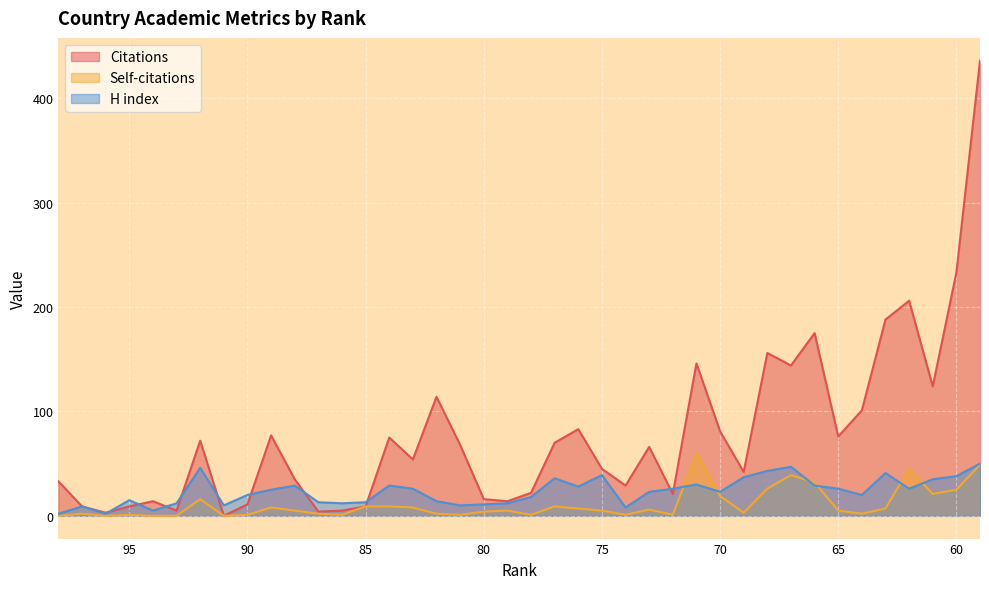

Reading left to right, extract all data points from this chart.

Citations: 98=33	97=9	96=3	95=9	94=14	93=5	92=72	91=0	90=11	89=77	88=35	87=4	86=5	85=9	84=75	83=54	82=114	81=68	80=16	79=14	78=22	77=70	76=83	75=45	74=29	73=66	72=21	71=146	70=81	69=42	68=156	67=144	66=175	65=76	64=101	63=188	62=206	61=124	60=233	59=436
Self-citations: 98=0	97=2	96=0	95=1	94=0	93=0	92=16	91=0	90=1	89=8	88=5	87=2	86=1	85=9	84=9	83=8	82=2	81=1	80=4	79=5	78=1	77=9	76=7	75=5	74=1	73=6	72=1	71=60	70=19	69=3	68=26	67=39	66=32	65=5	64=2	63=7	62=45	61=21	60=25	59=49
H index: 98=2	97=9	96=2	95=15	94=5	93=12	92=46	91=10	90=20	89=25	88=29	87=13	86=12	85=13	84=29	83=26	82=14	81=10	80=11	79=12	78=18	77=36	76=28	75=39	74=8	73=23	72=26	71=30	70=23	69=37	68=43	67=47	66=29	65=26	64=20	63=41	62=26	61=35	60=38	59=50